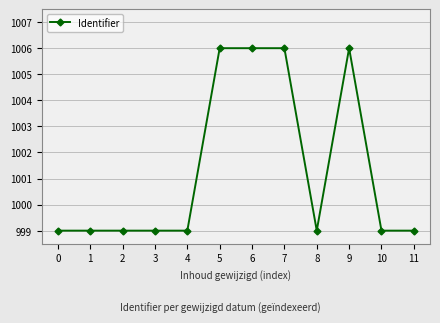

What is the sum of all values?

12016.0